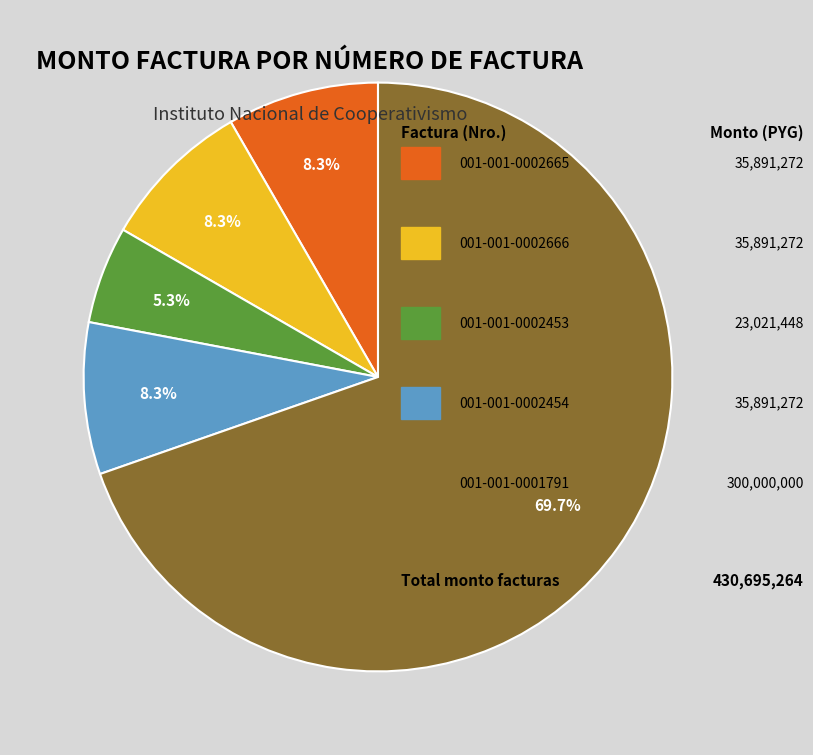

Does any single category account for the majority?

Yes